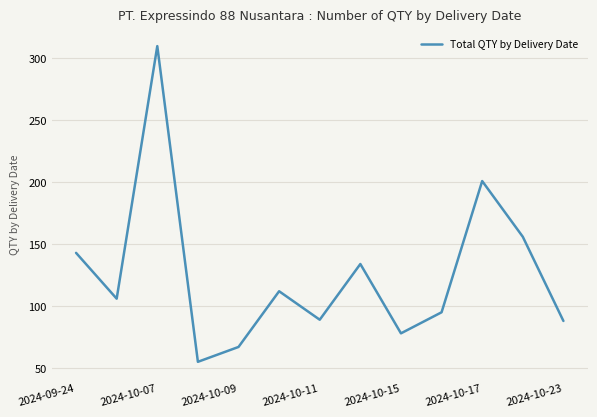

What is the greatest value displayed?

310